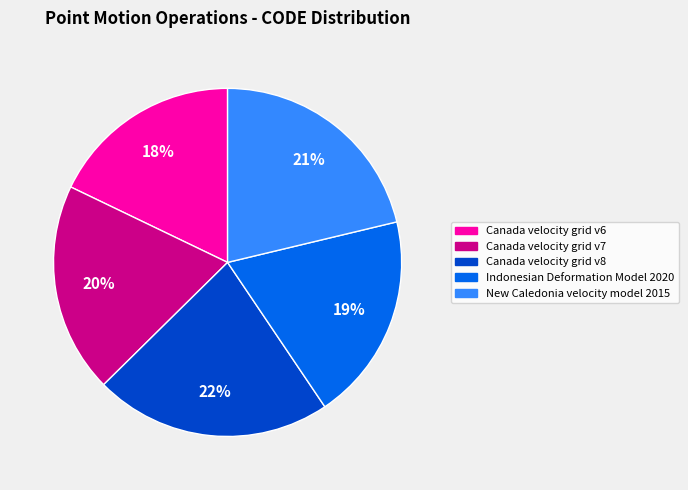

What is the smallest slice in the pie chart?

Canada velocity grid v6